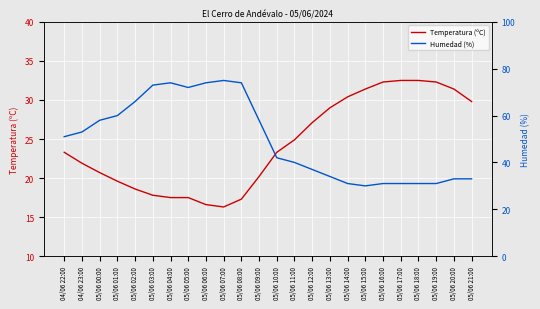

Is it true that Temperatura (ºC) equals 18.1 at 05/06 13:00?

False